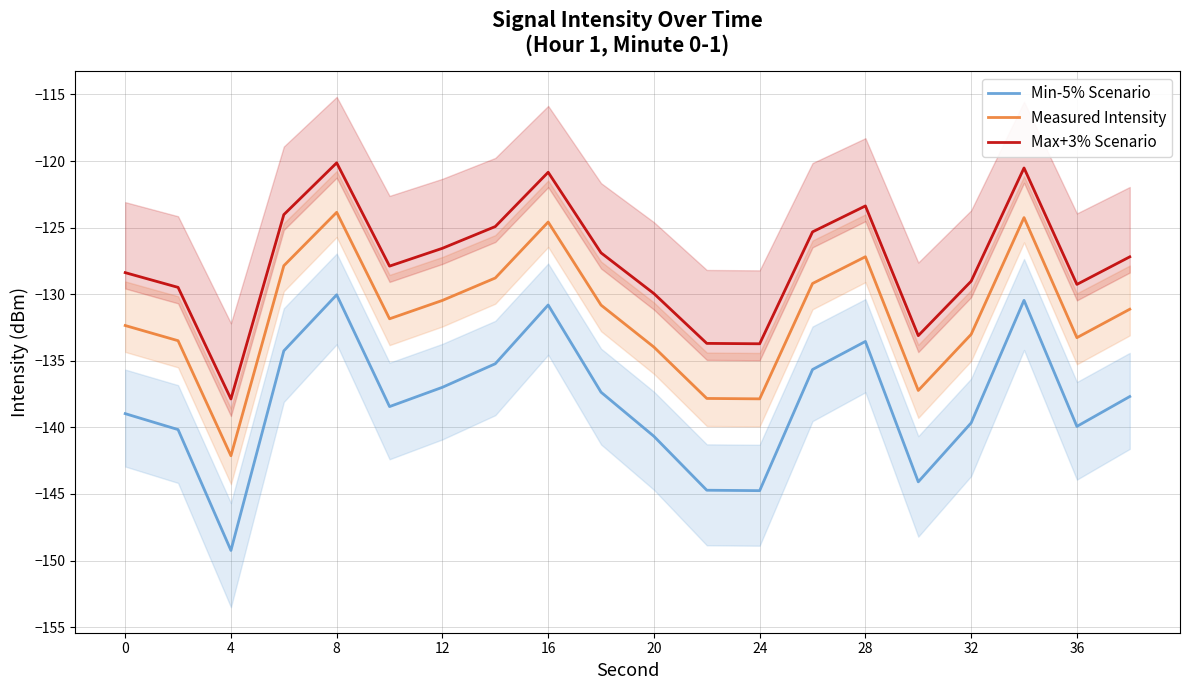

True or false: Max+3% Scenario and Min-5% Scenario intersect in this chart.

False